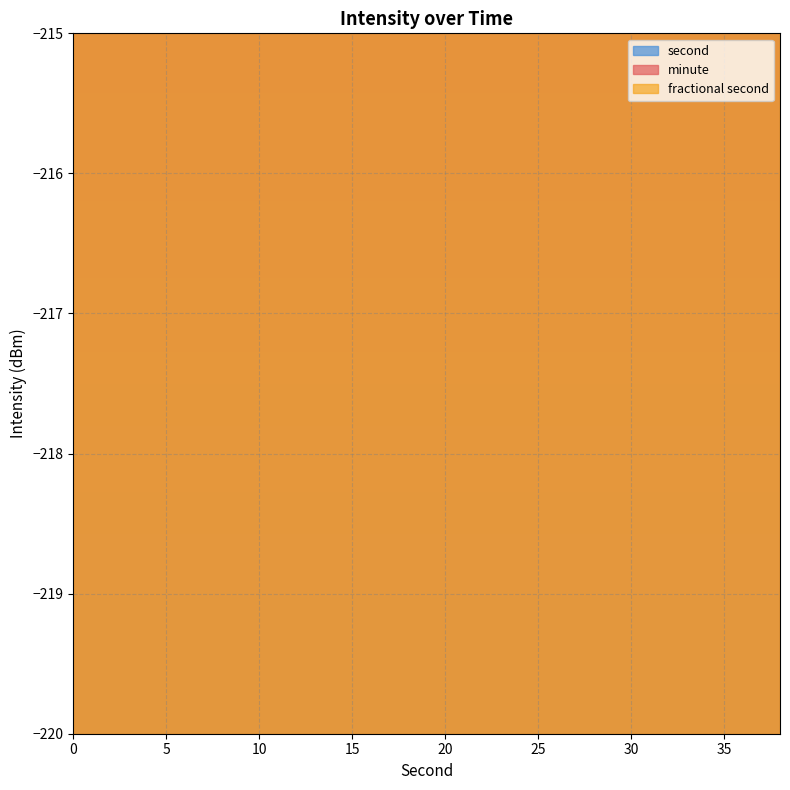

Where is second nearest to the value 19?

18